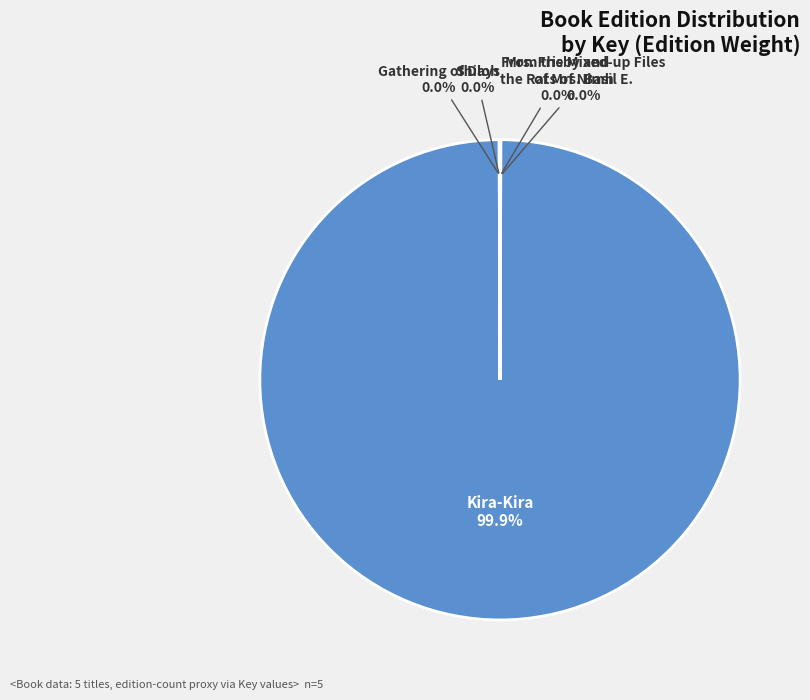

Is there a majority slice in this chart?

Yes